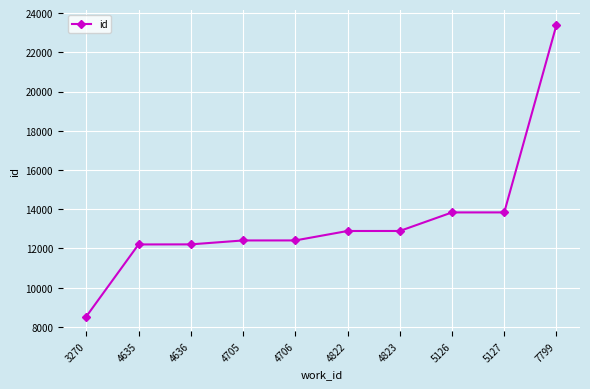

What is the average value?

13463